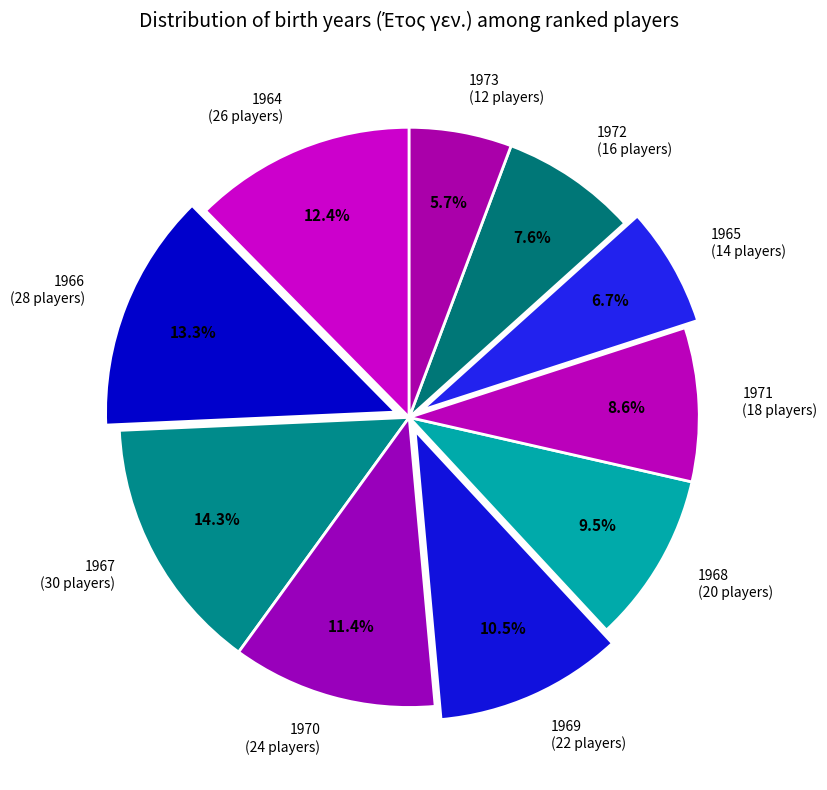

Rank the categories by value from lowest to highest.

1973 (12 players), 1965 (14 players), 1972 (16 players), 1971 (18 players), 1968 (20 players), 1969 (22 players), 1970 (24 players), 1964 (26 players), 1966 (28 players), 1967 (30 players)